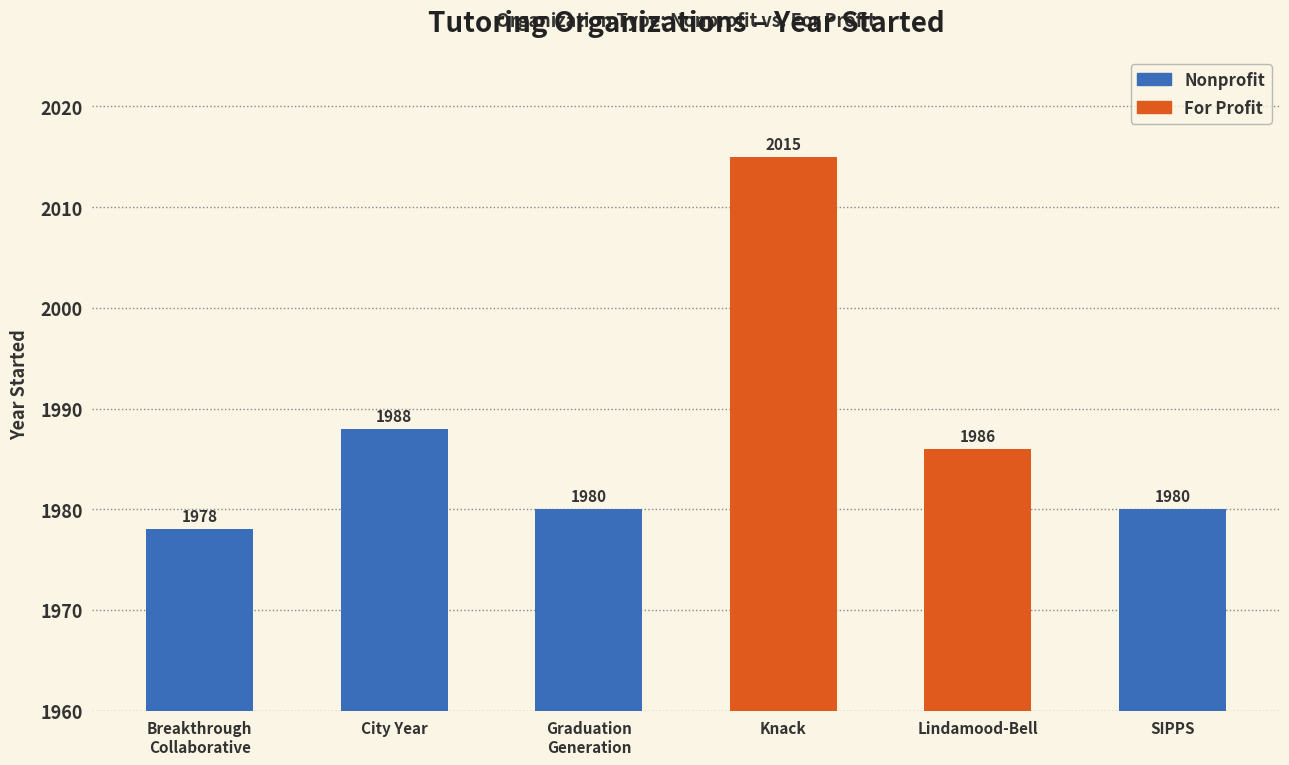

The value at SIPPS is 3286. True or false?

False